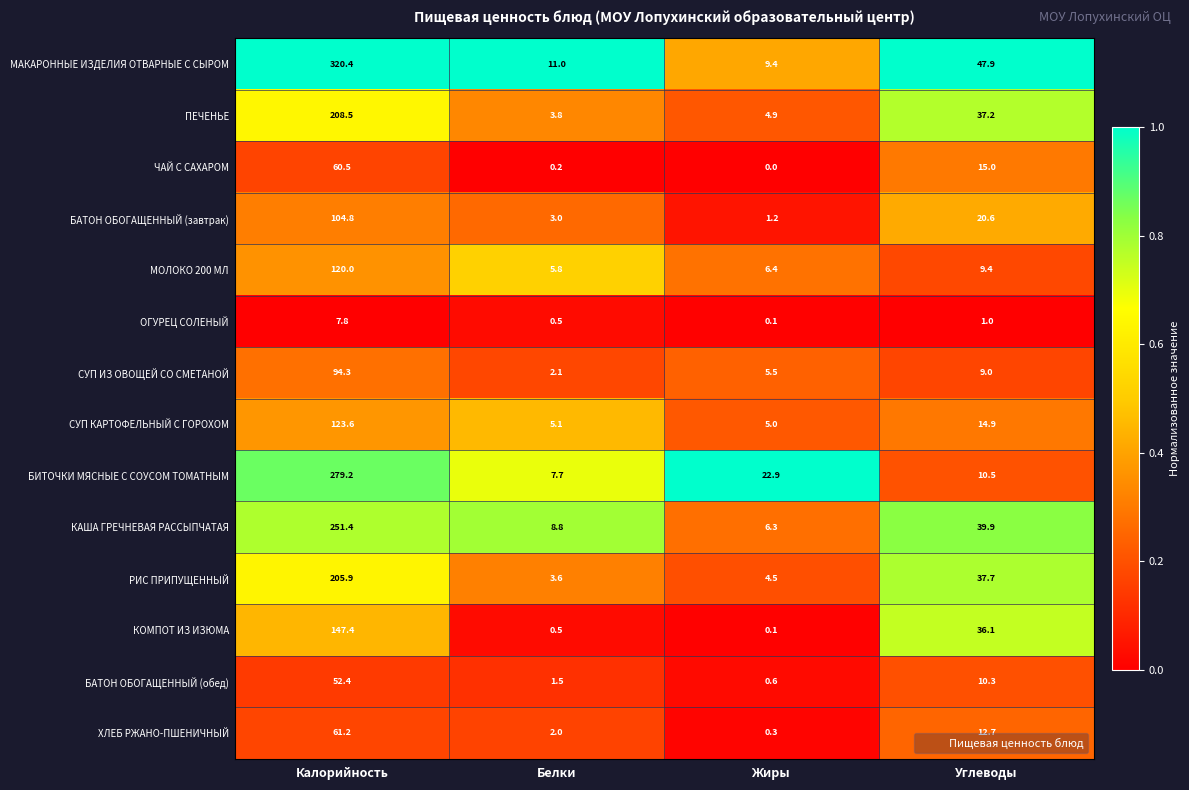

The МАКАРОННЫЕ ИЗДЕЛИЯ ОТВАРНЫЕ С СЫРОМ series shows 556.3 at Калорийность. True or false?

False